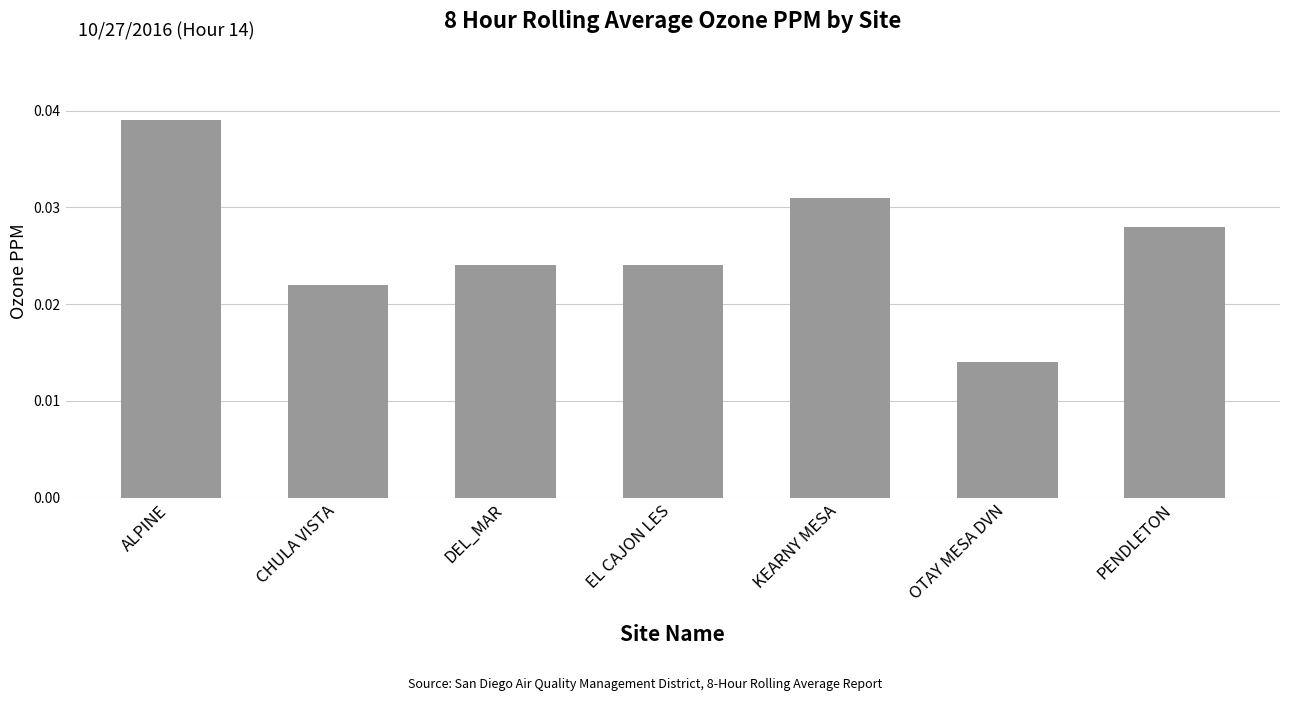

Count the number of data series in this chart.

1